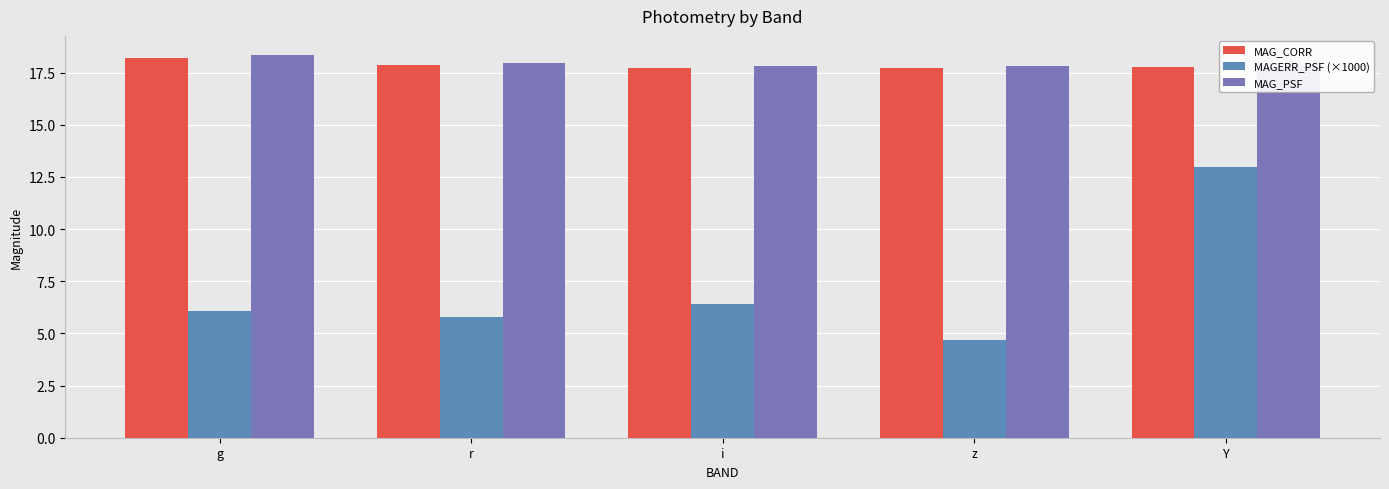

What are all the series names shown in the legend?

MAG_CORR, MAGERR_PSF (×1000), MAG_PSF